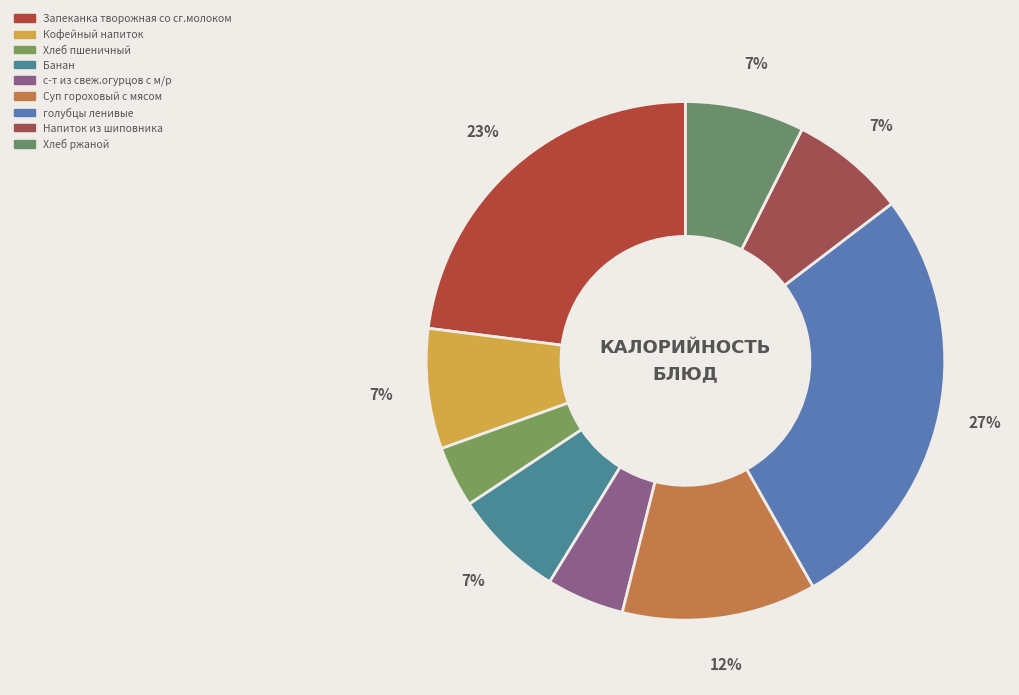

What is the largest slice in the pie chart?

голубцы ленивые